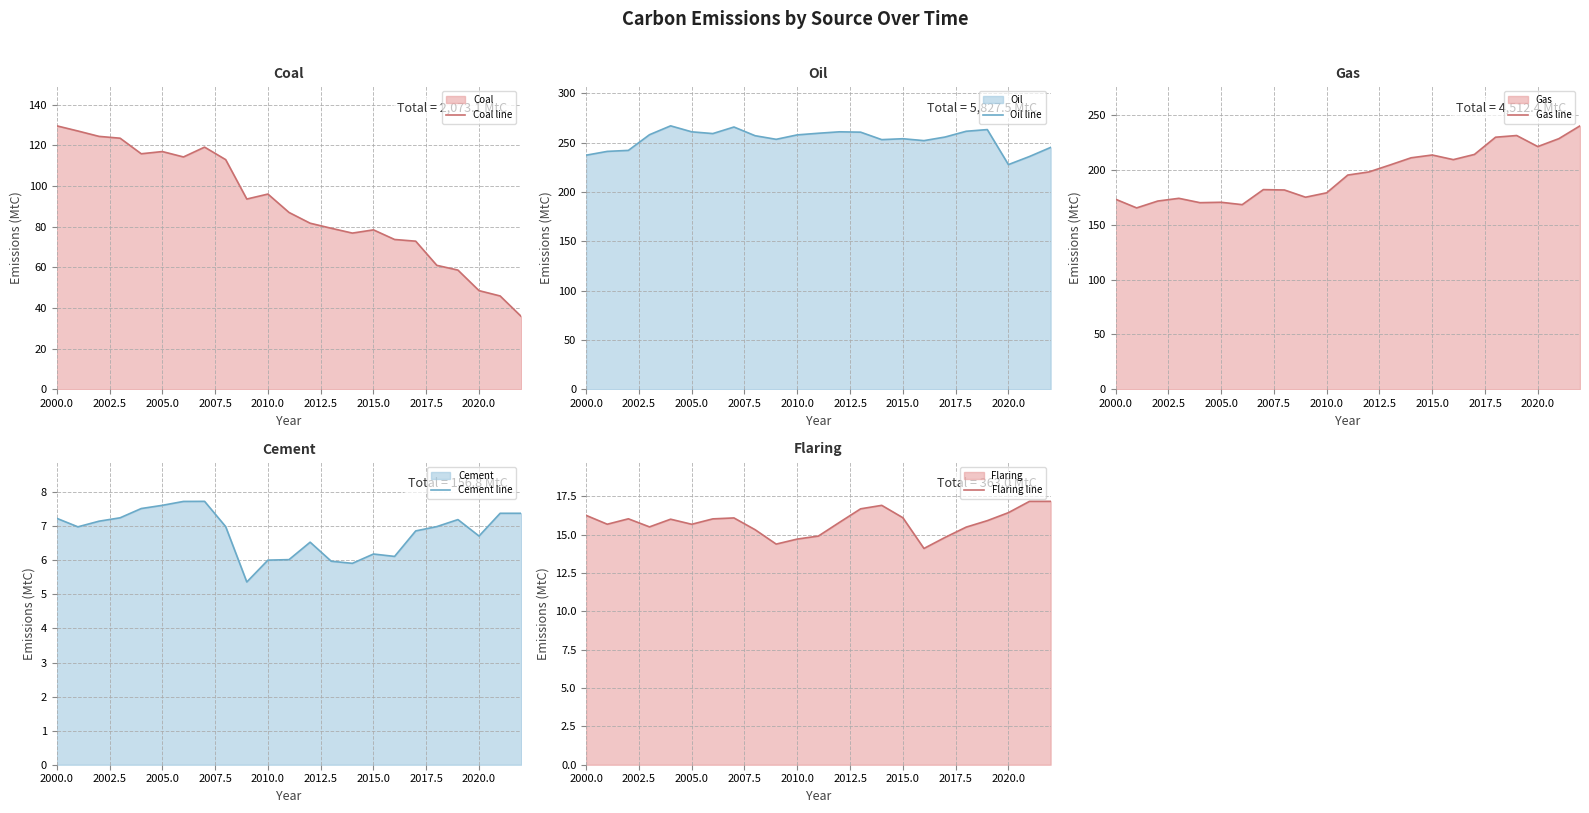

What is the value of the Flaring line point at the 11th from the left?

14.7